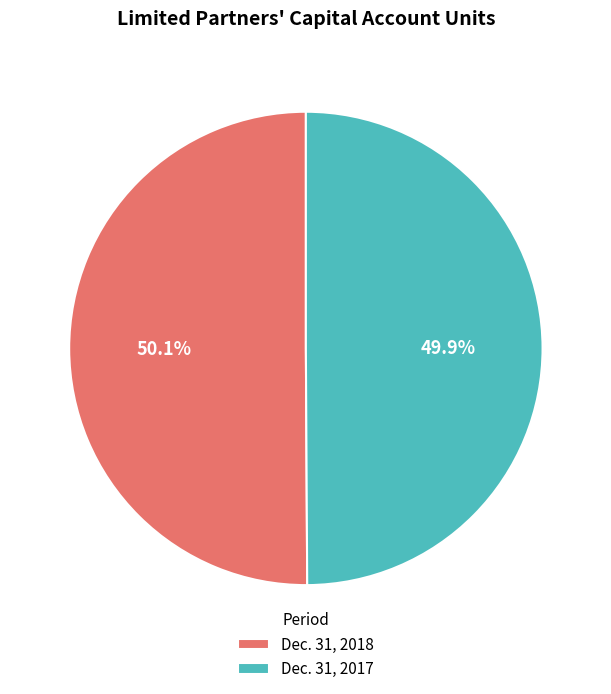

What percentage is NOT represented by Dec. 31, 2018?

49.9%